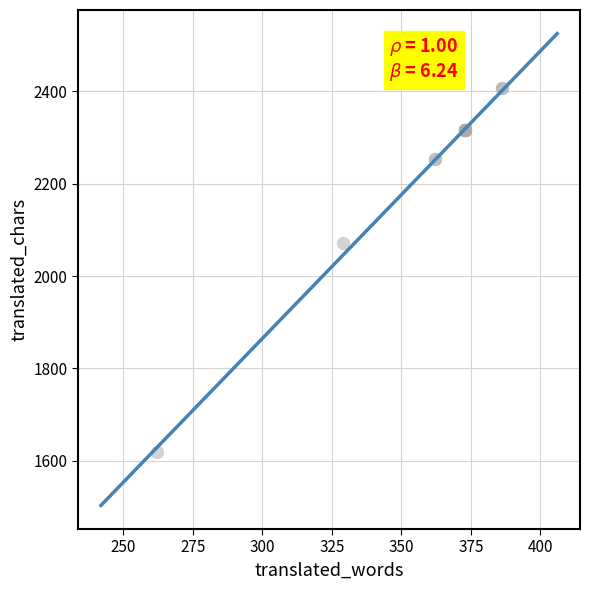

What Y value in the scatter plot is closest to 2013?

2072